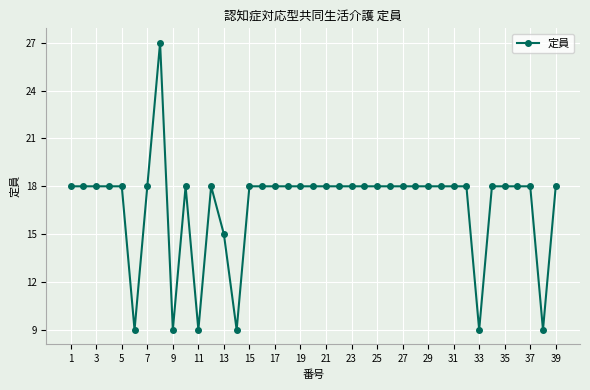

What is the difference between the maximum and minimum values?

18